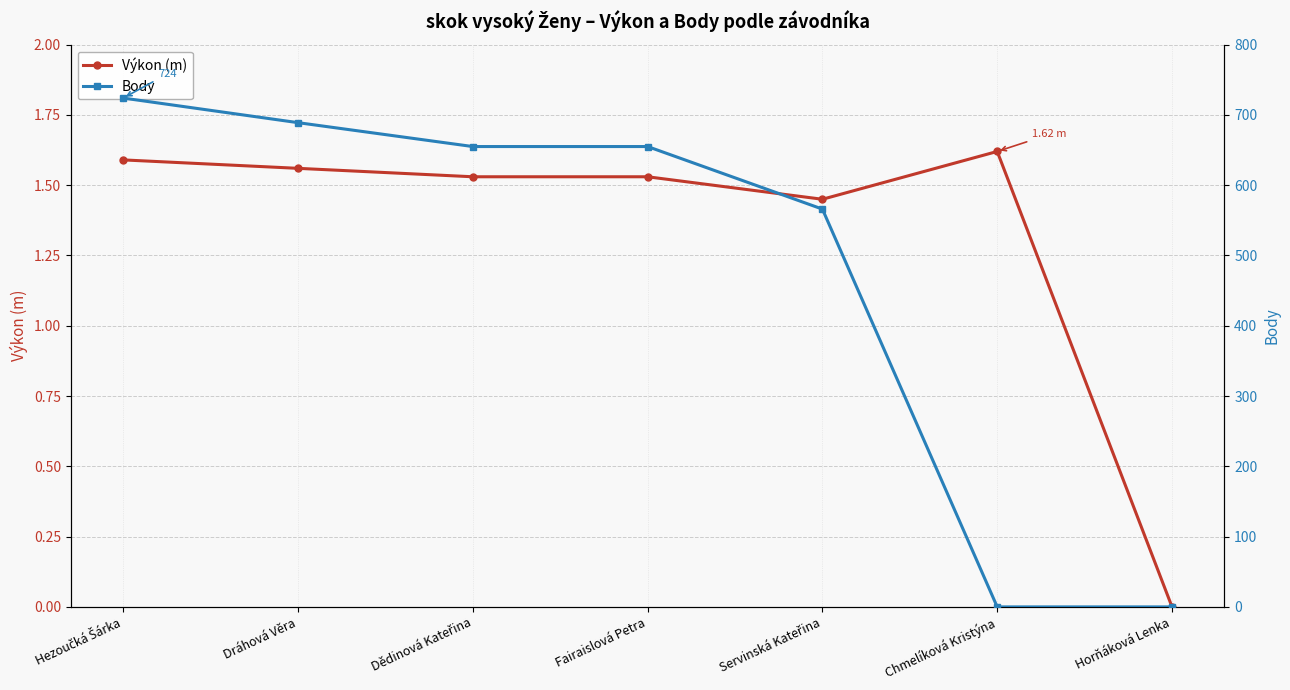

How many times do Výkon (m) and Body cross each other?

1